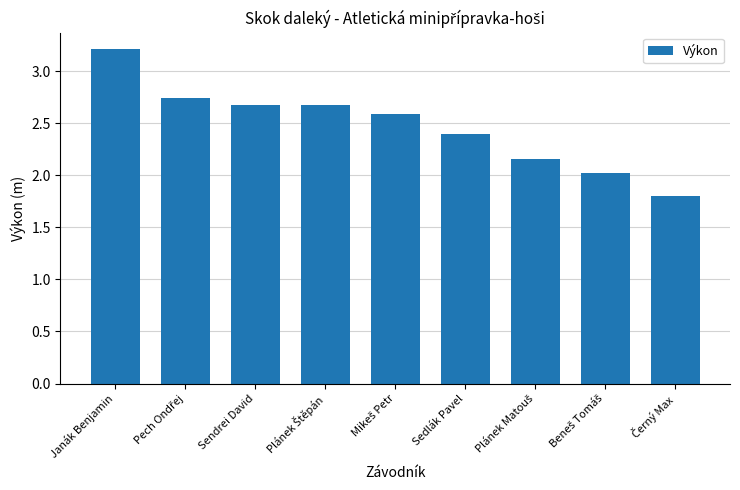

What is the minimum value shown in the chart?

1.8